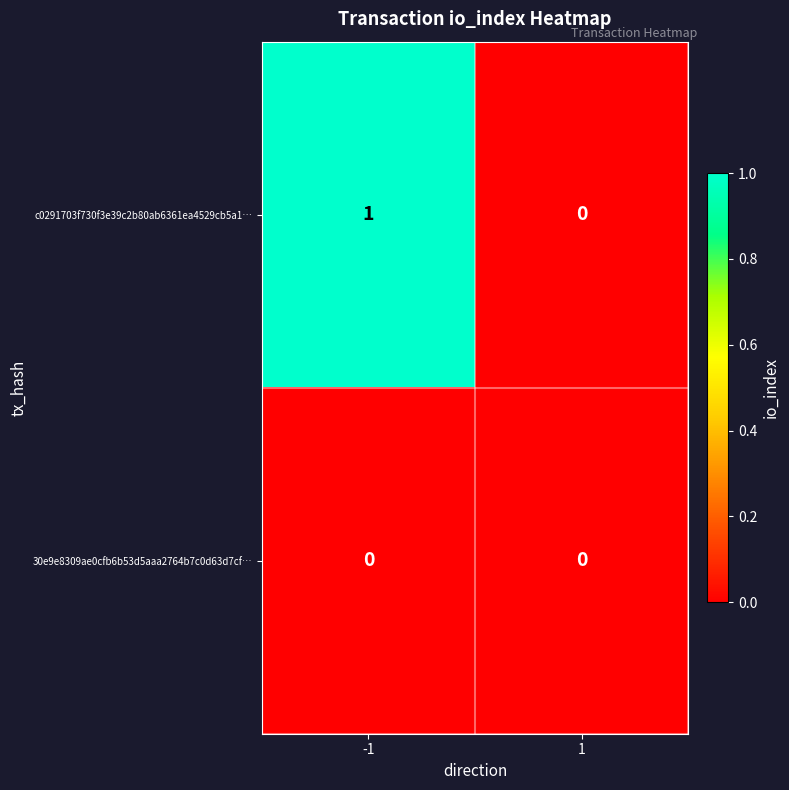

At -1, list the series in order from largest to smallest.

c0291703f730f3e39c2b80ab6361ea4529cb5a1…, 30e9e8309ae0cfb6b53d5aaa2764b7c0d63d7cf…